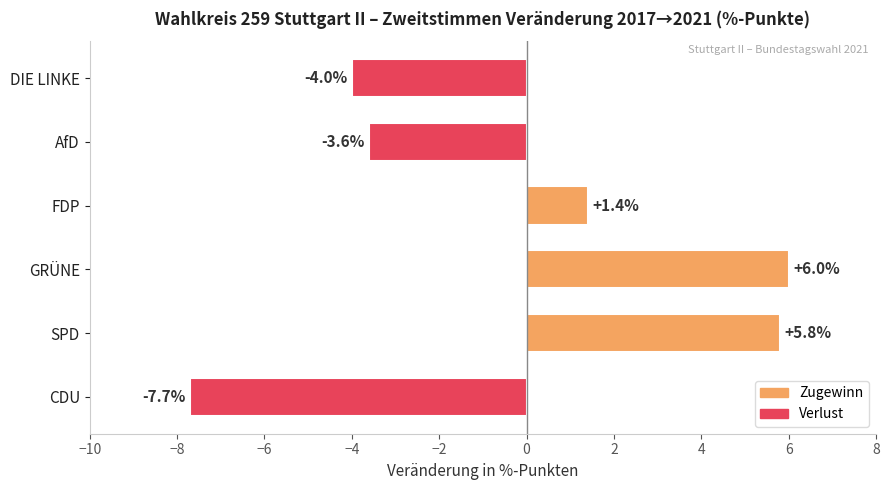

Reading bottom to top, transcribe all the data shown in this chart.

CDU=-7.7	SPD=5.8	GRÜNE=6.0	FDP=1.4	AfD=-3.6	DIE LINKE=-4.0